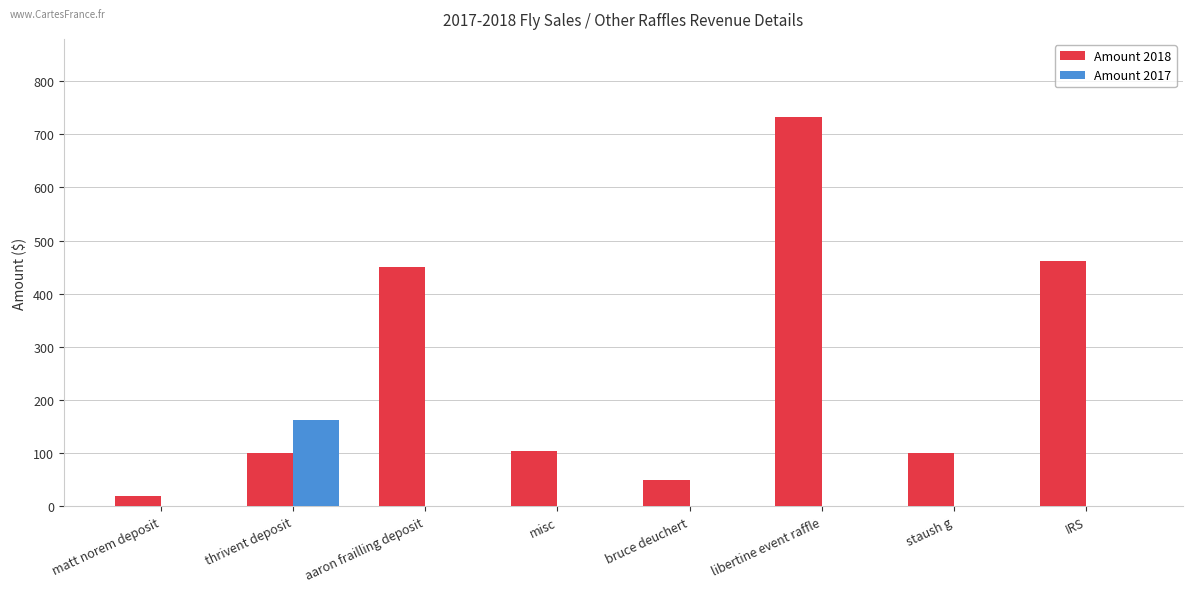

Between thrivent deposit and misc, which series saw the biggest shift?

Amount 2017